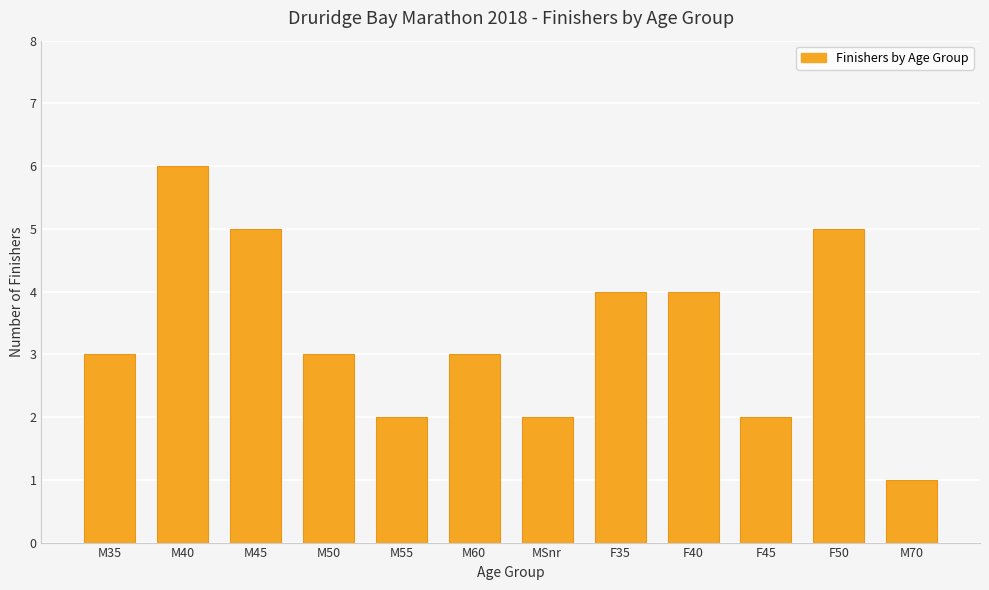

Is it true that the value at M50 is 3?

True